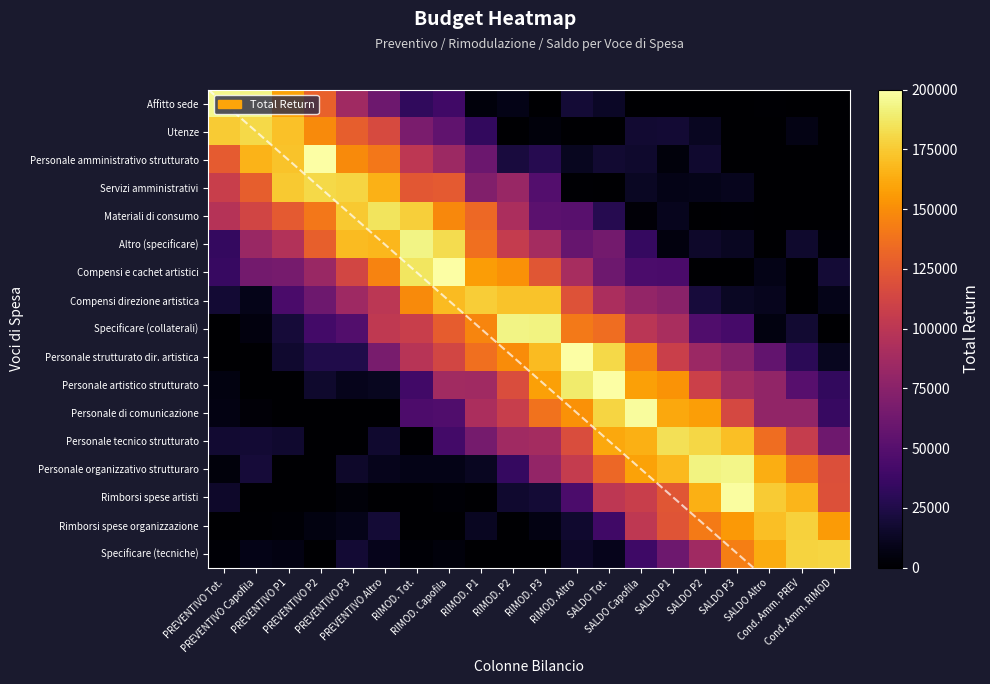

What is the sum of all Personale di comunicazione values?

1596098.1